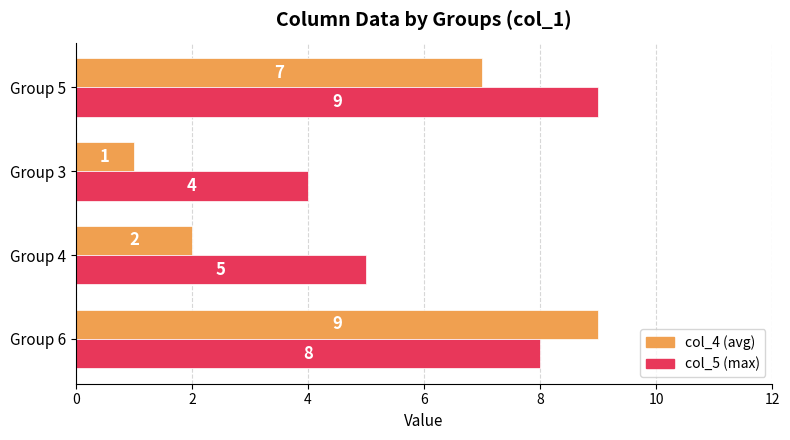

Which series has the widest spread of values?

col_4 (avg)